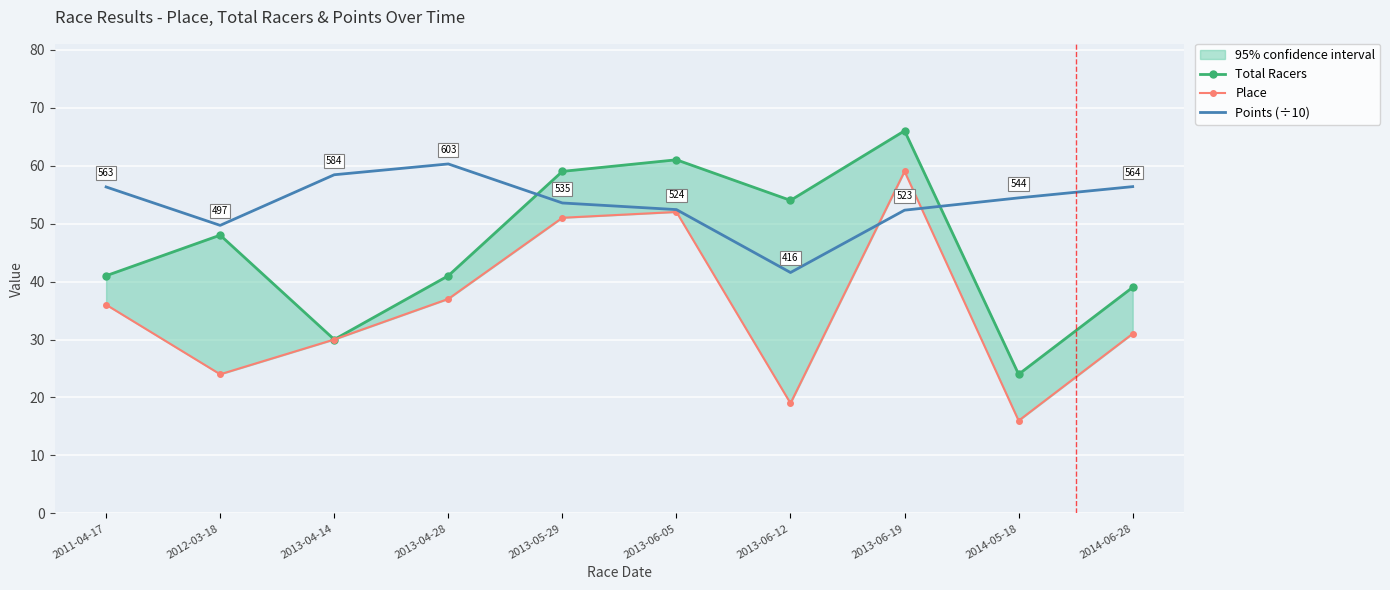

What is the label of the 6th point from the right?

2013-05-29